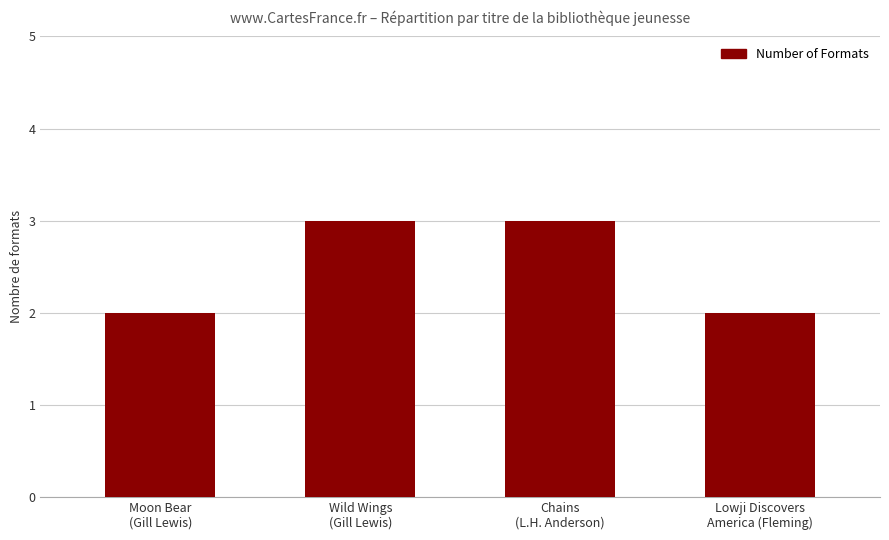

What is the label of the 2nd bar from the left?

Wild Wings
(Gill Lewis)